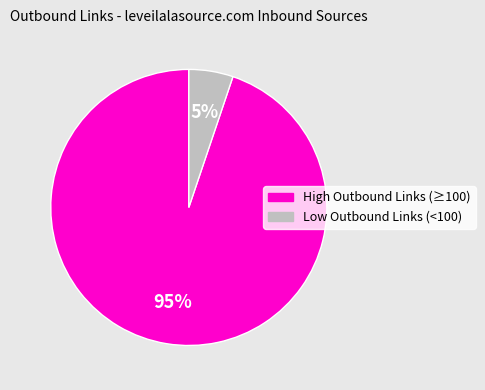

How many segments does this pie chart have?

2